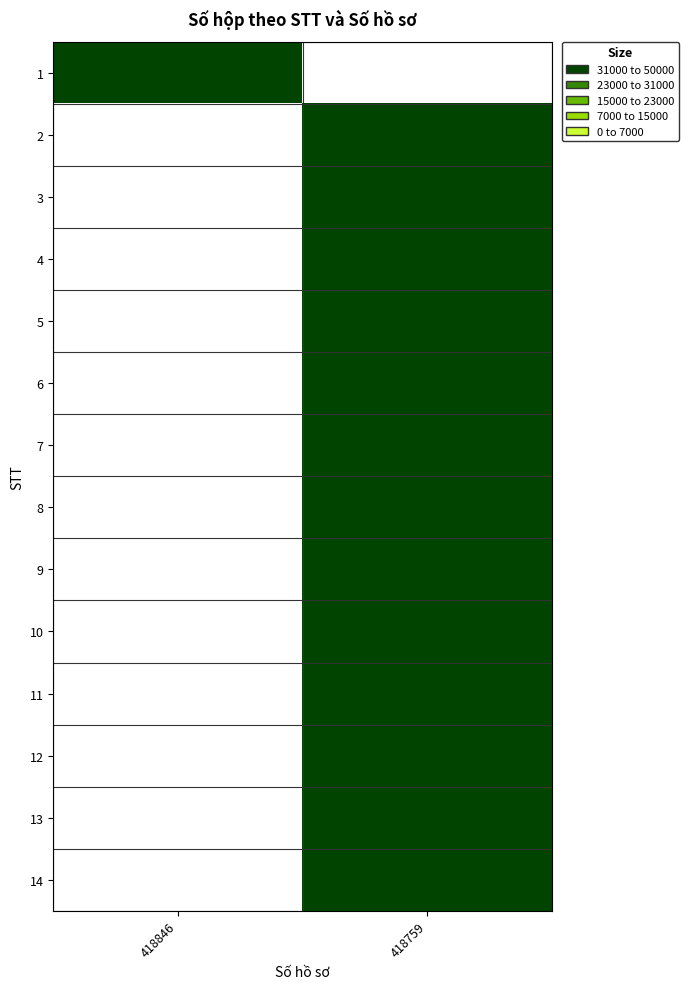

Is the value of 7 at 418759 greater than the value of 5 at 418759?

No